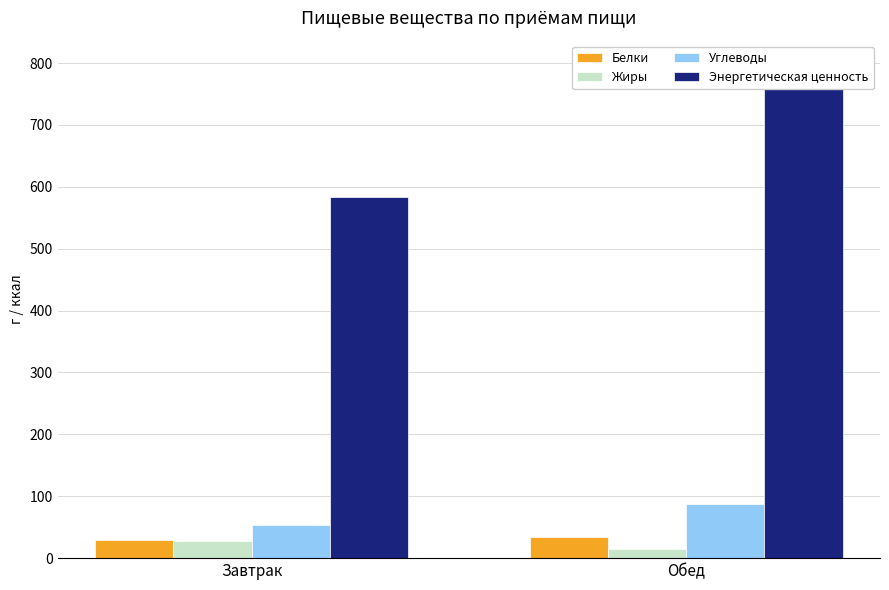

What is the average value of the Углеводы series?

70.8